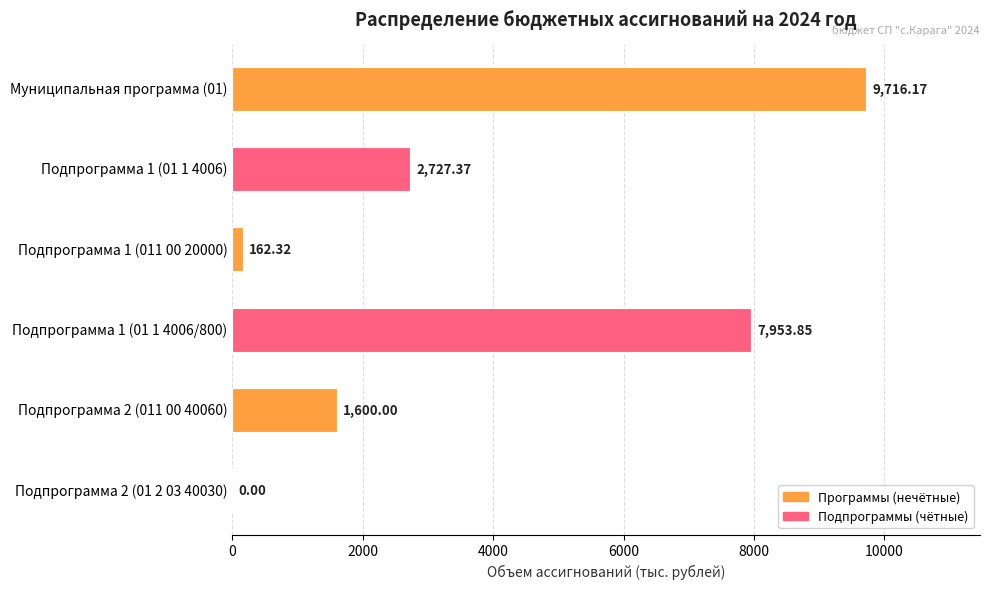

Are the bars horizontal?

Yes